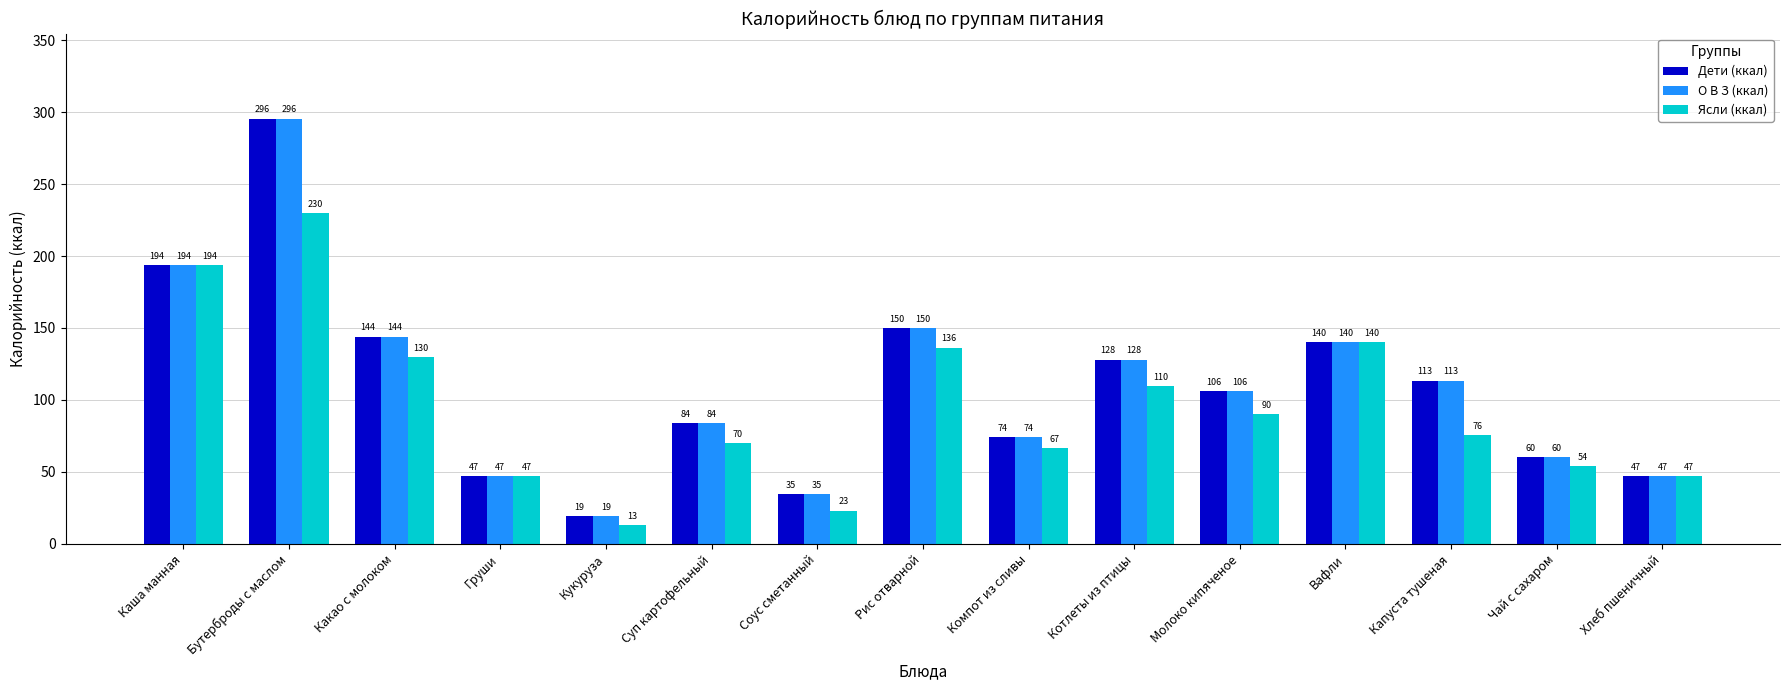

At which category is the sum across all series the highest?

Бутерброды с маслом